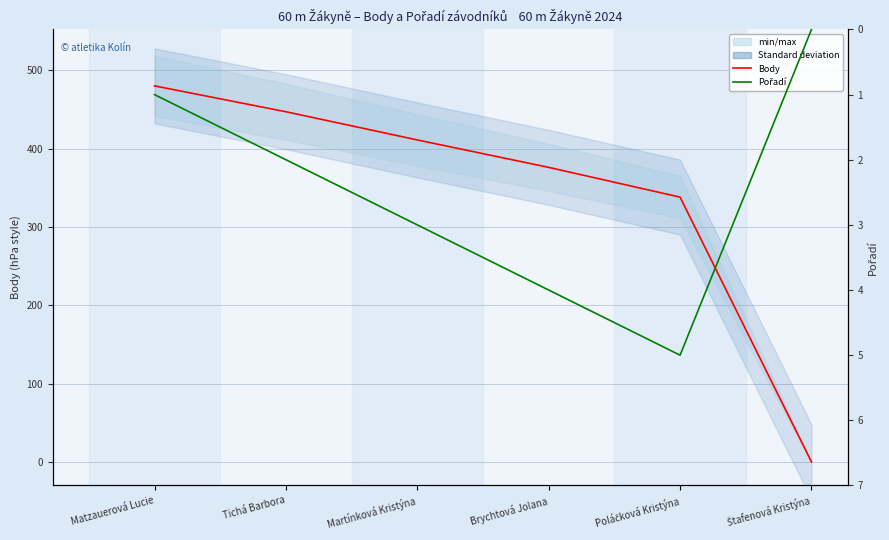

What are all the series names shown in the legend?

Body, Pořadí